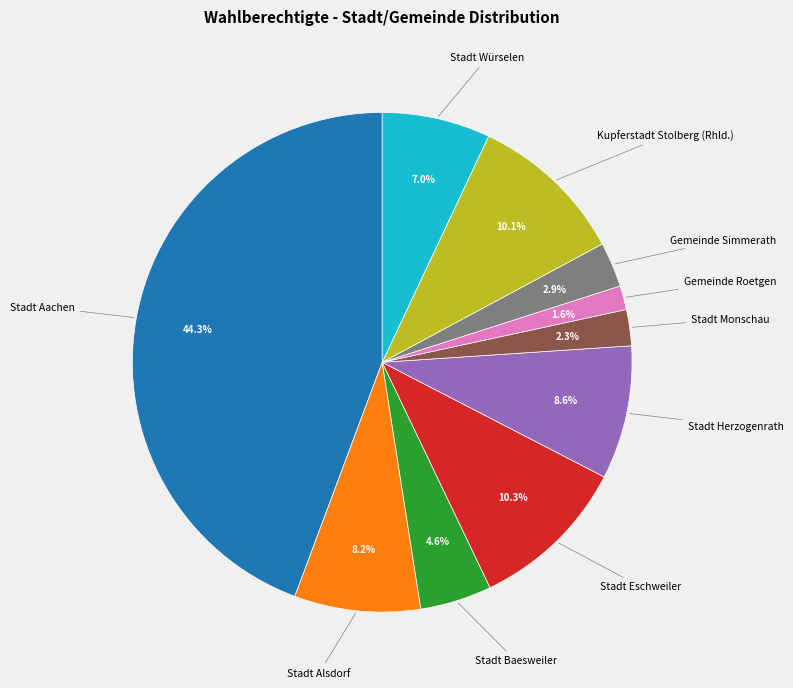

Is there a majority slice in this chart?

No